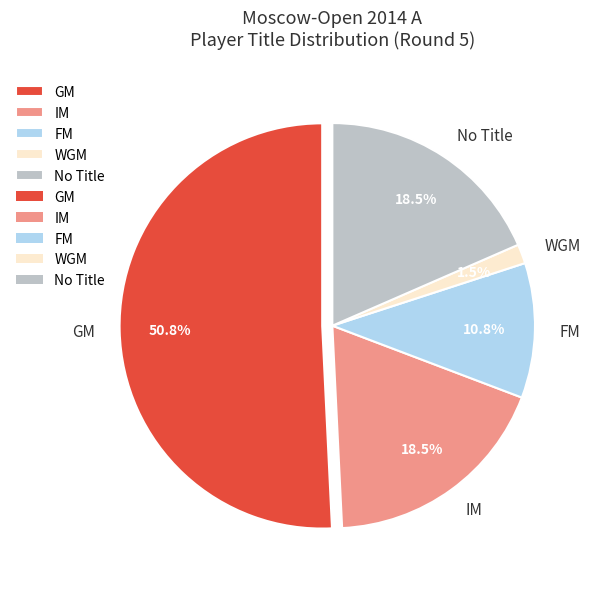

Is there a majority slice in this chart?

Yes